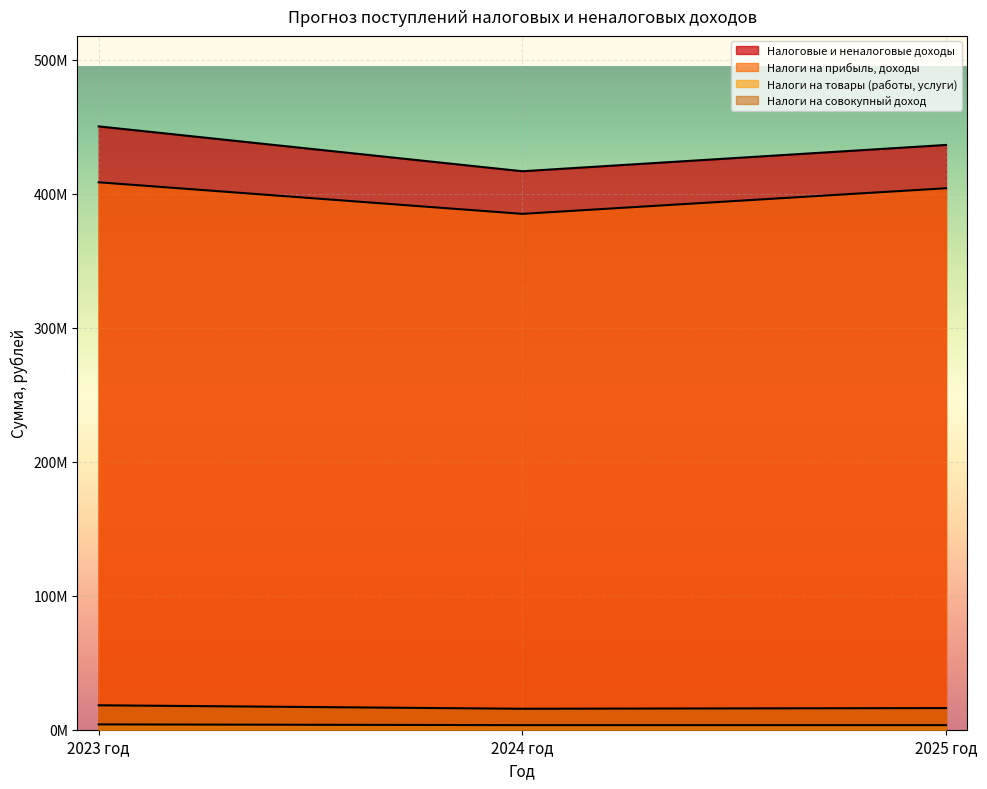

At which label does Налоговые и неналоговые доходы reach its peak?

2023 год